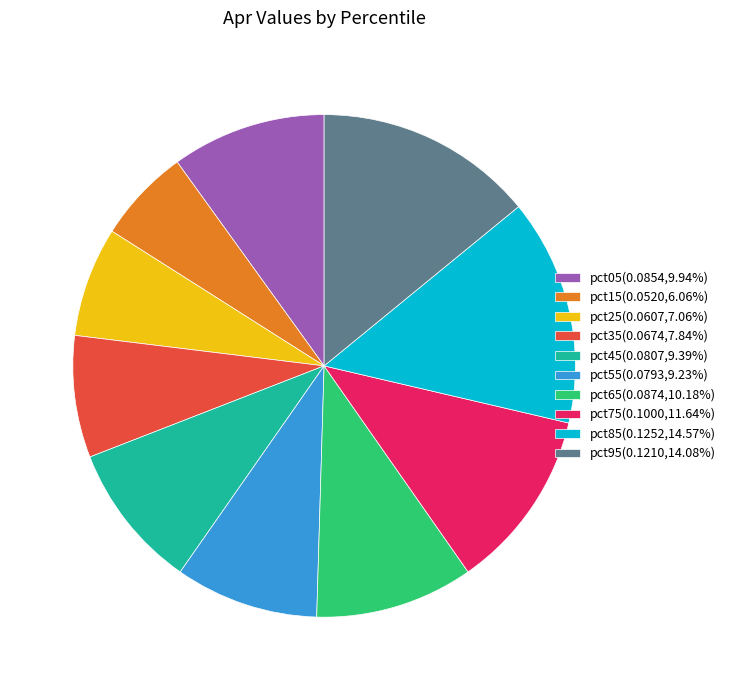

What is the smallest slice in the pie chart?

pct15